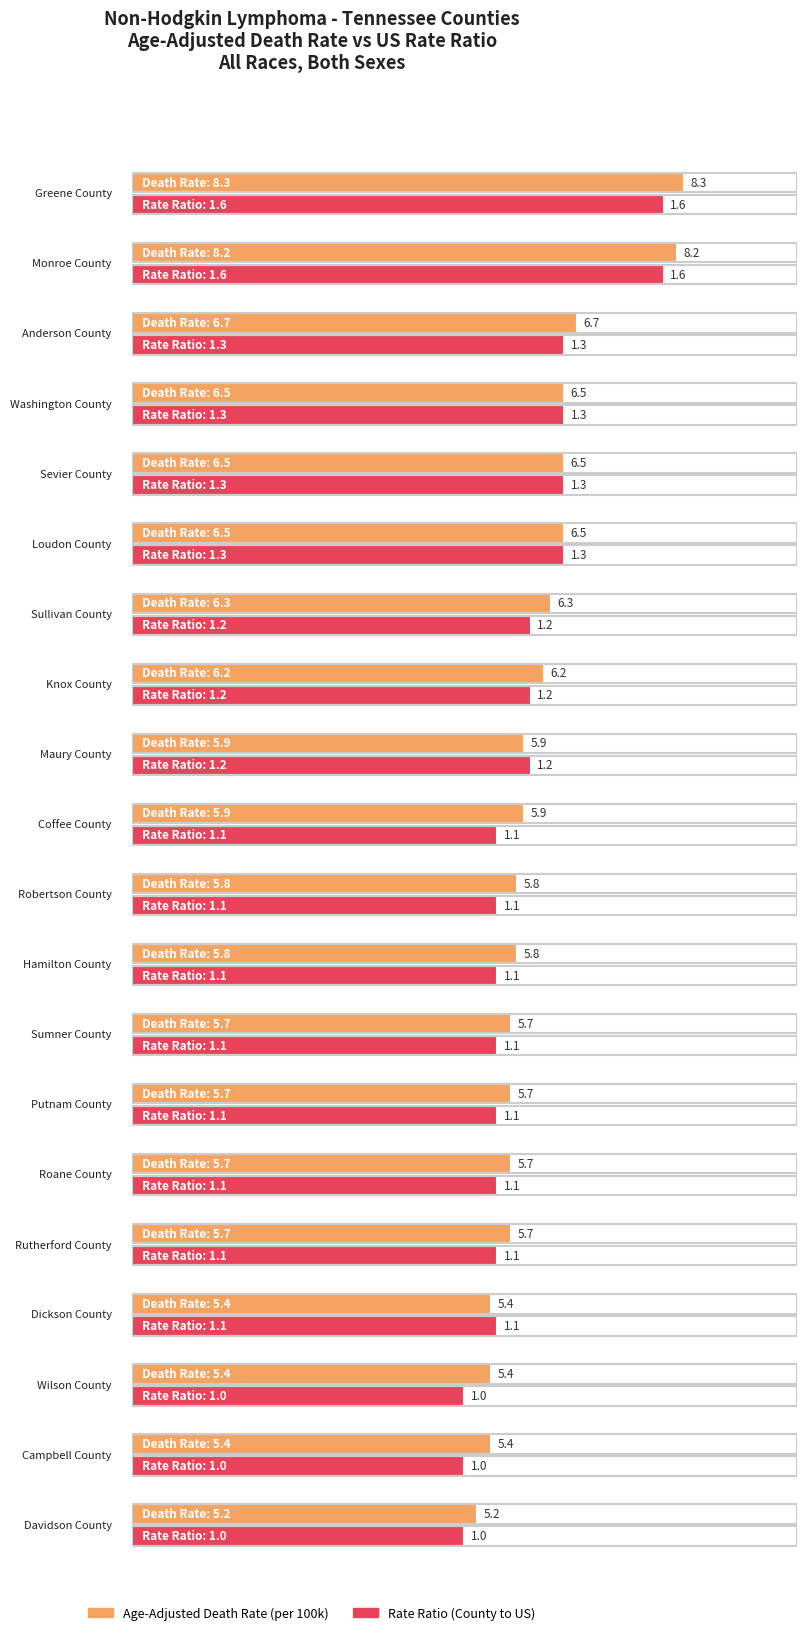

What is the label of the 14th bar from the right?

Sullivan County